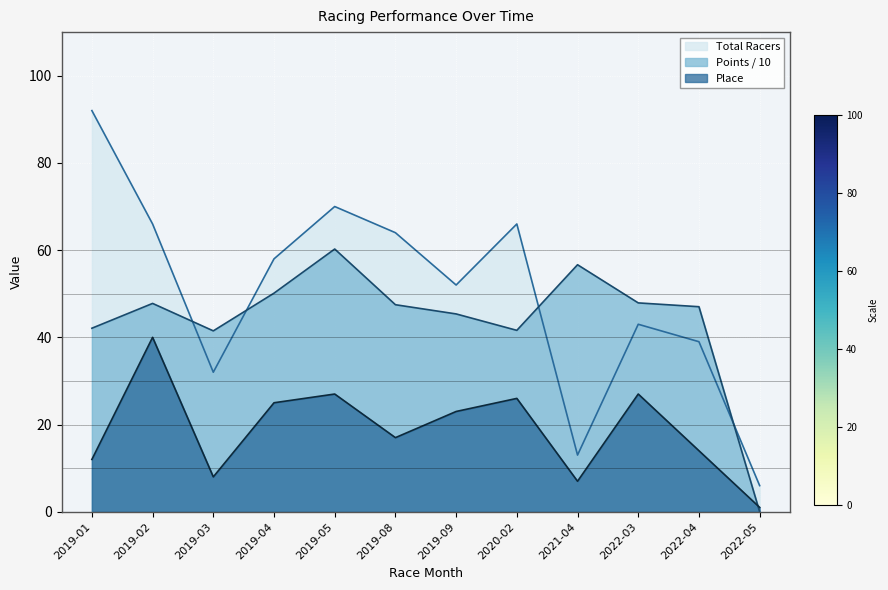

Does the chart display data point markers on the line(s)?

No